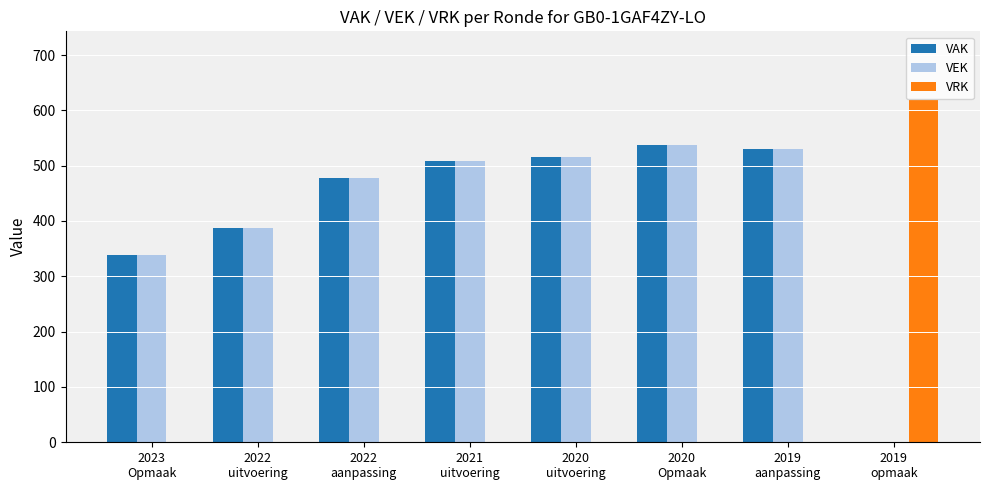

What is the maximum value shown in the chart?

619